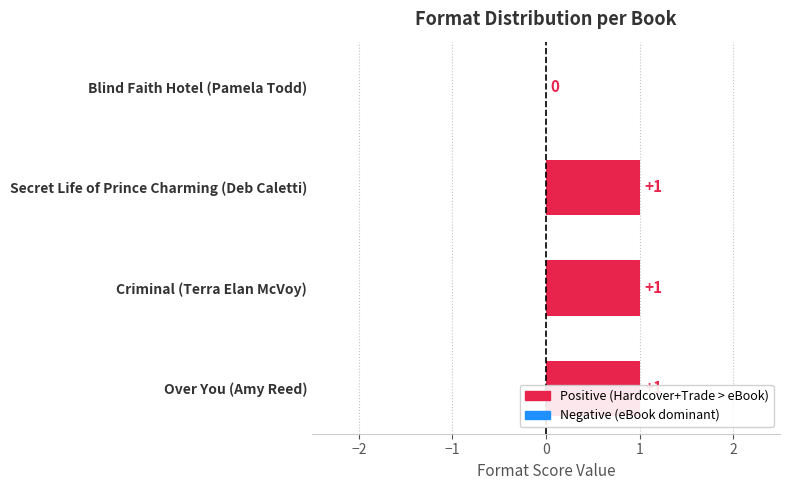

What is the value of the 3rd bar from the left?

1